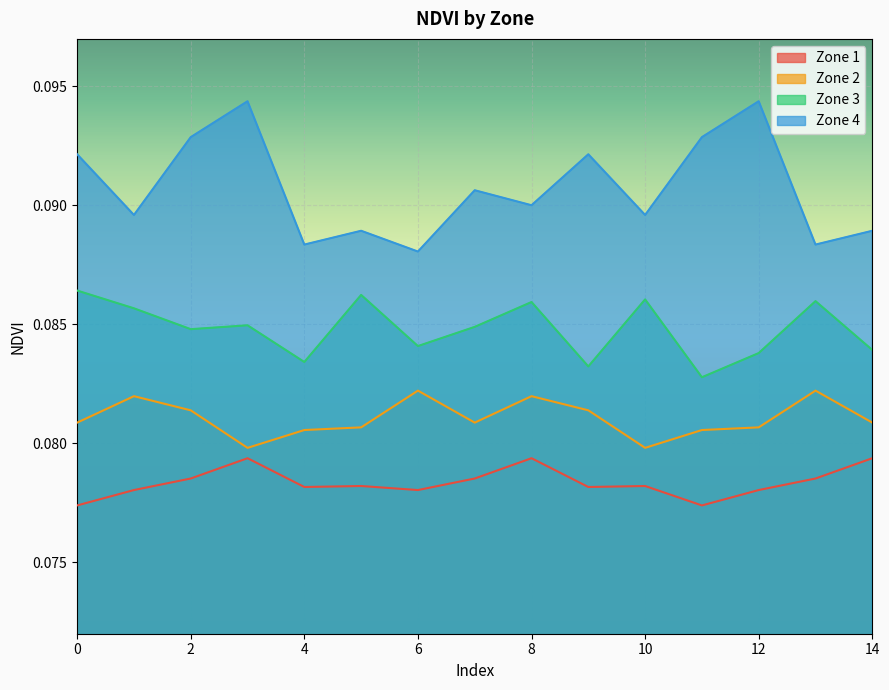

The value of Zone 4 at 0 is 0.1. True or false?

True